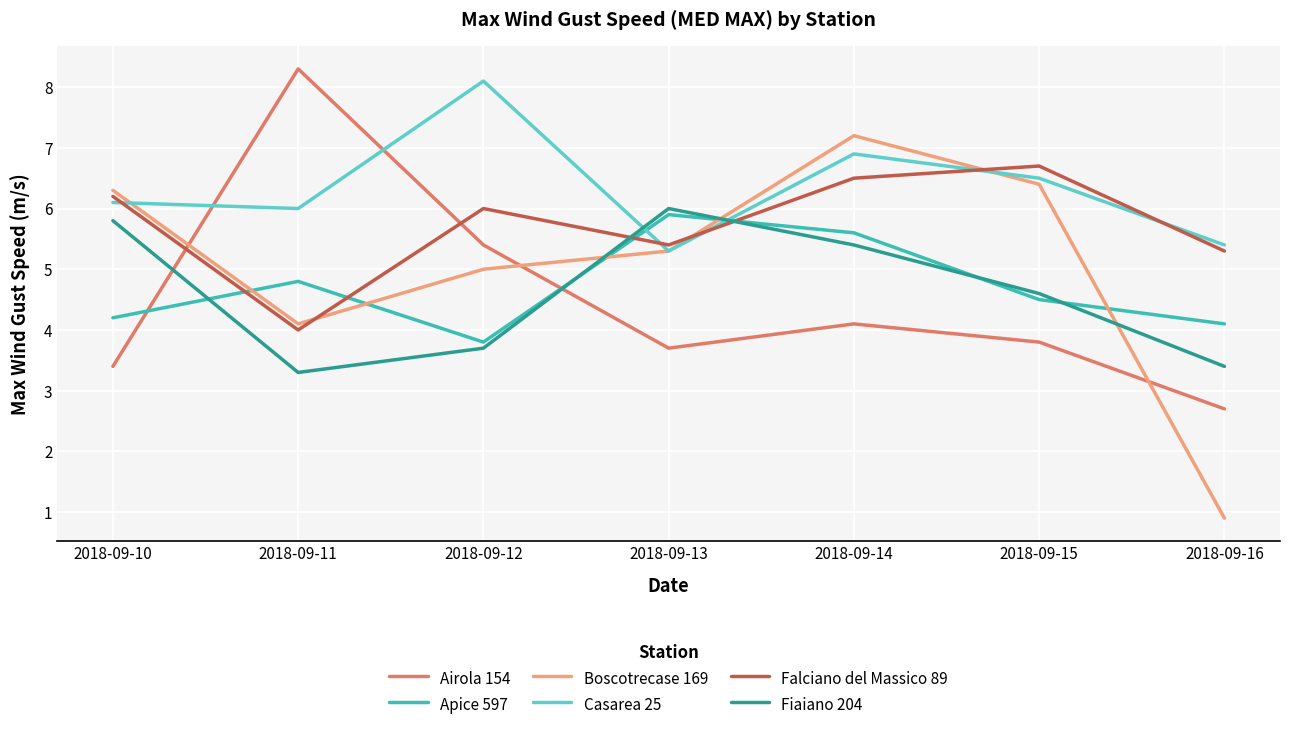

What are all the series names shown in the legend?

Airola 154, Apice 597, Boscotrecase 169, Casarea 25, Falciano del Massico 89, Fiaiano 204